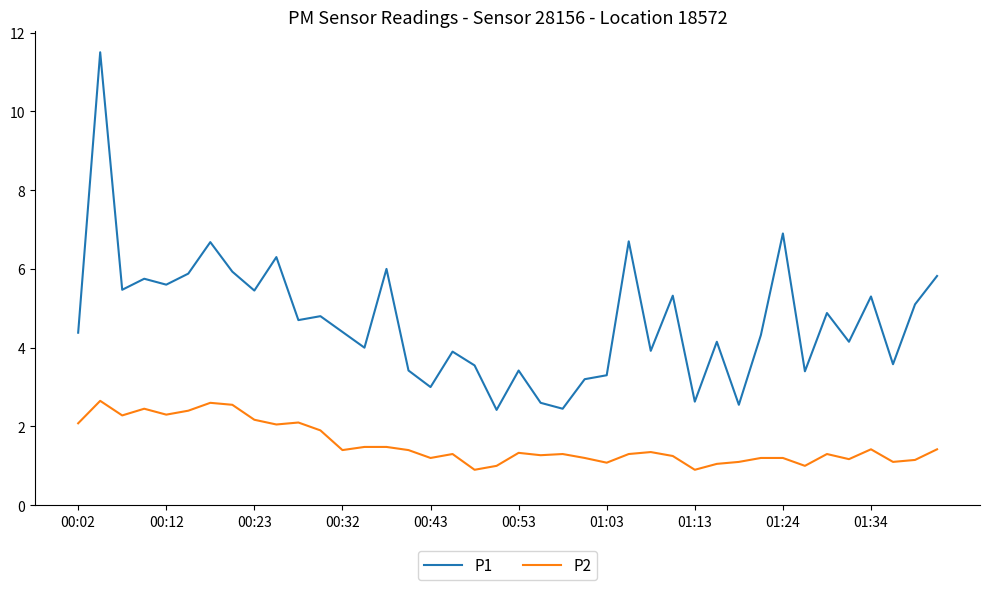

Which series has the largest total across all categories?

P1